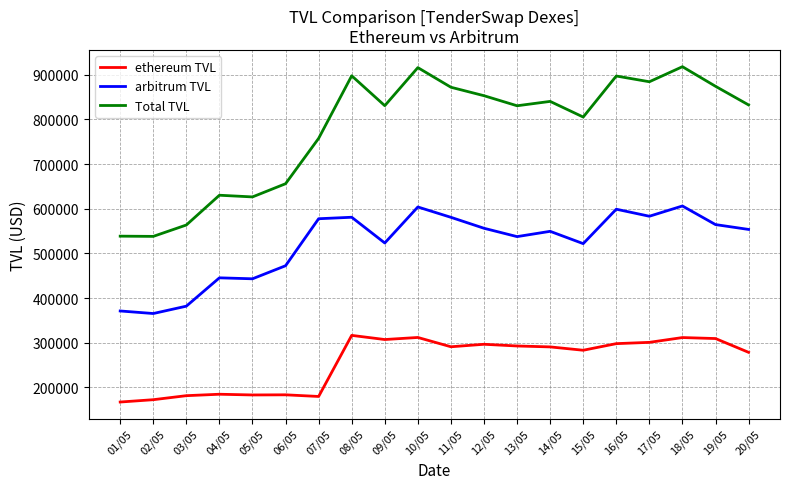

What is the spread (max minus min) of values at 04/05?

445433.2